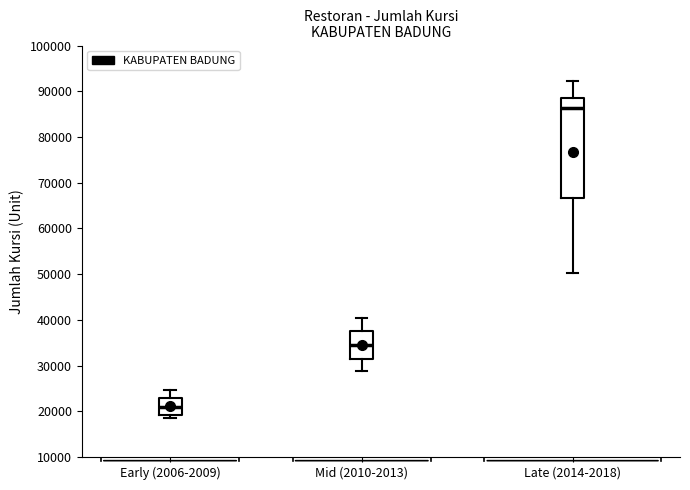

Which box has the lowest median line?

Early (2006-2009)